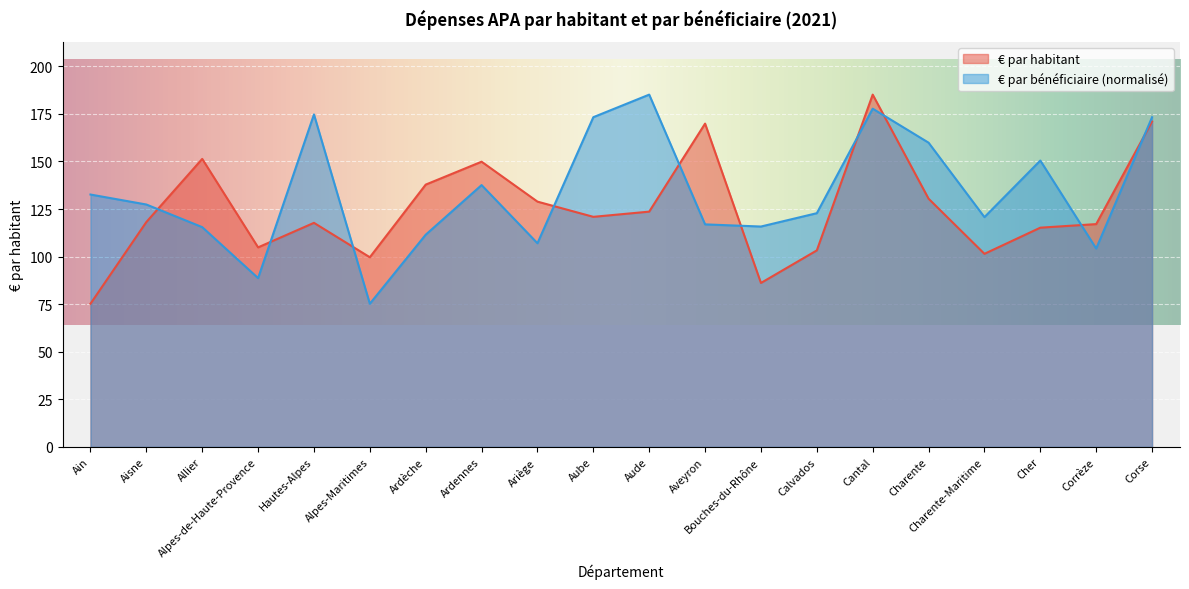

Which series has the widest spread of values?

€ par habitant